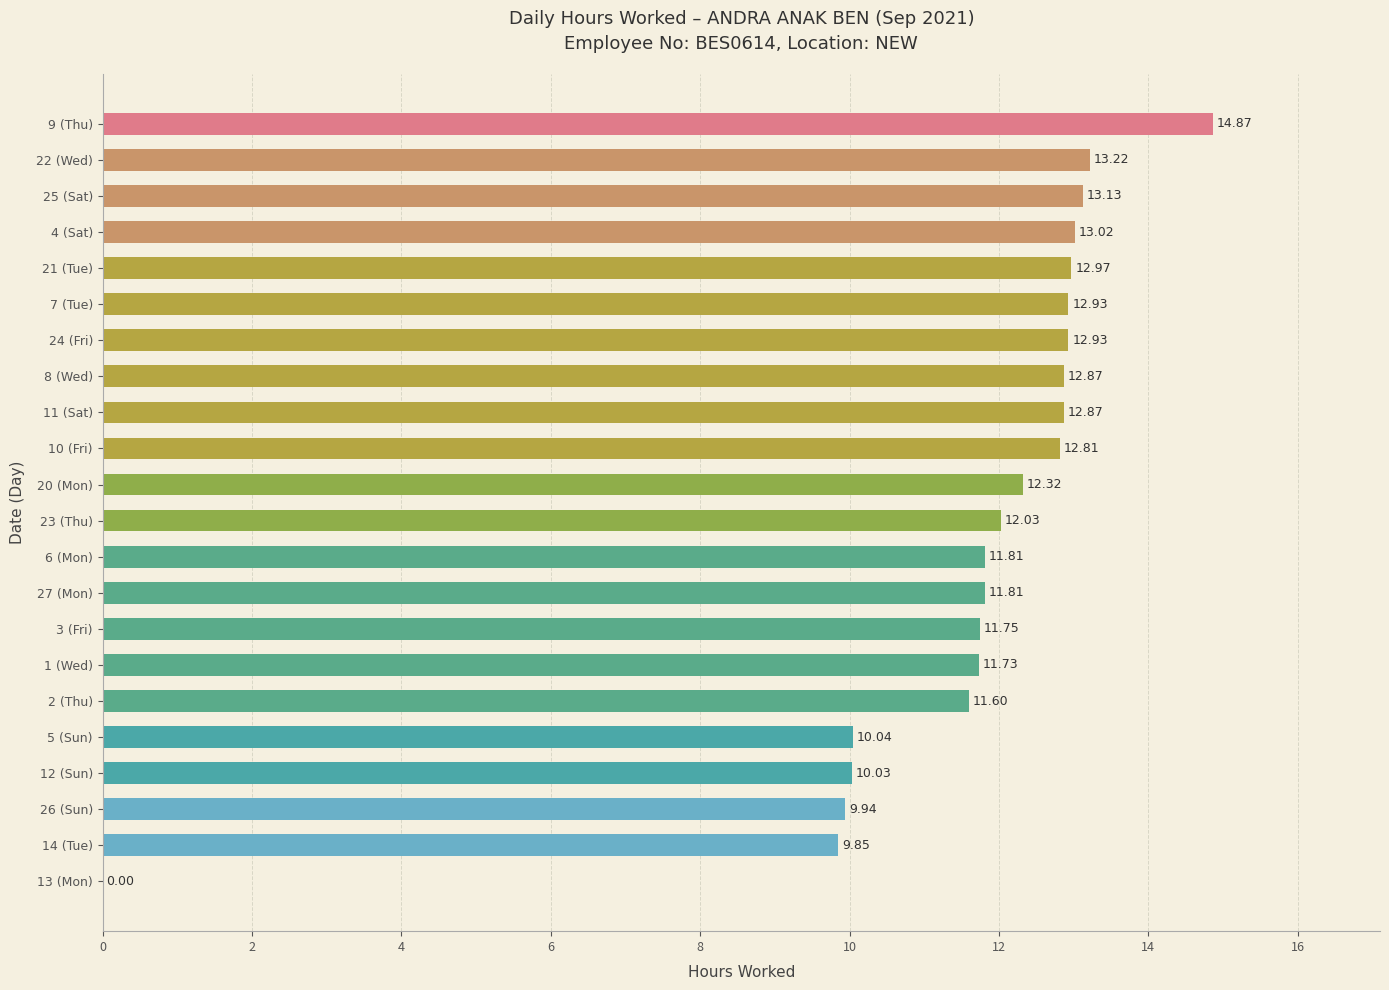

Approximately how many times larger is the value at 14 (Tue) compared to 26 (Sun)?

1.0